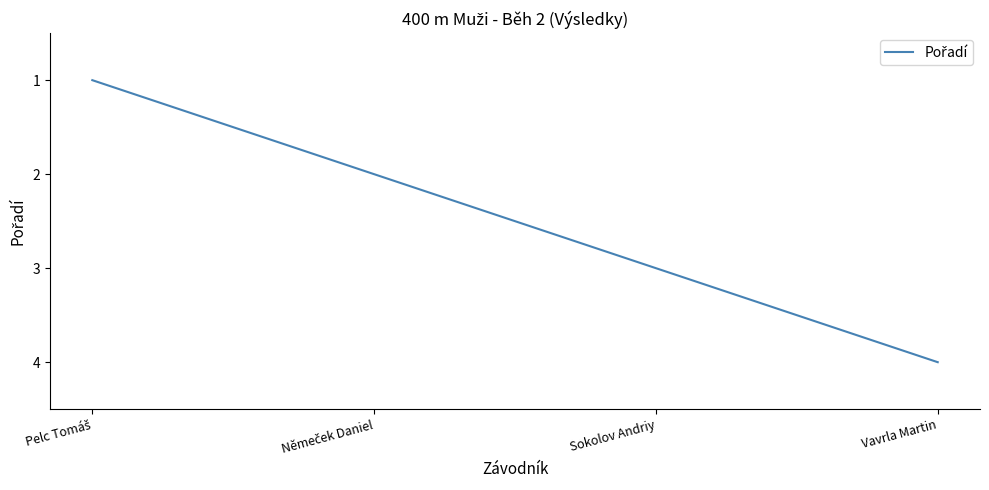

What is the difference between the maximum and minimum values?

3